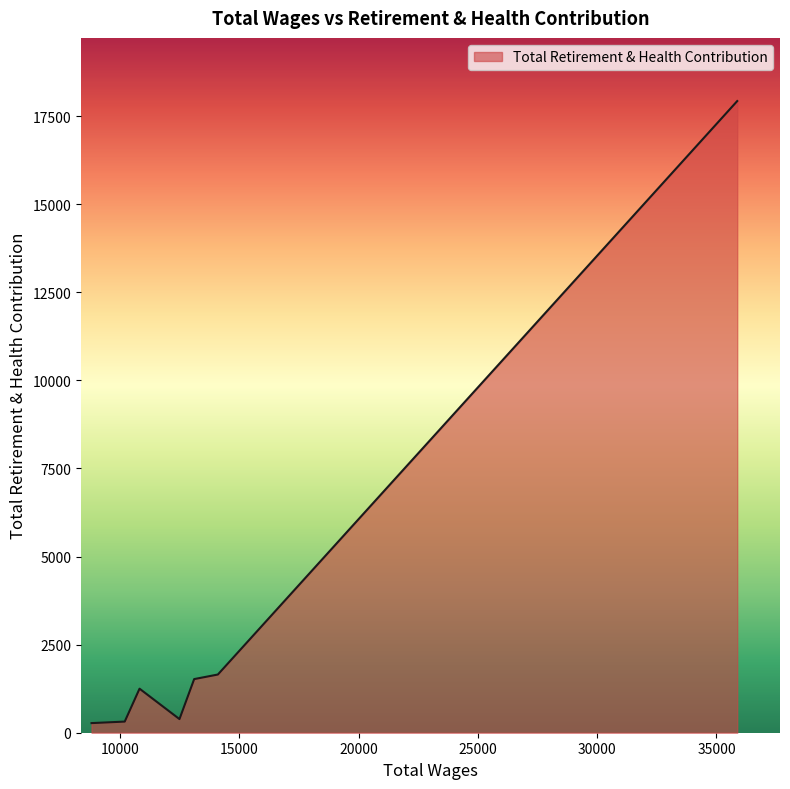

What is the maximum value shown in the chart?

17928